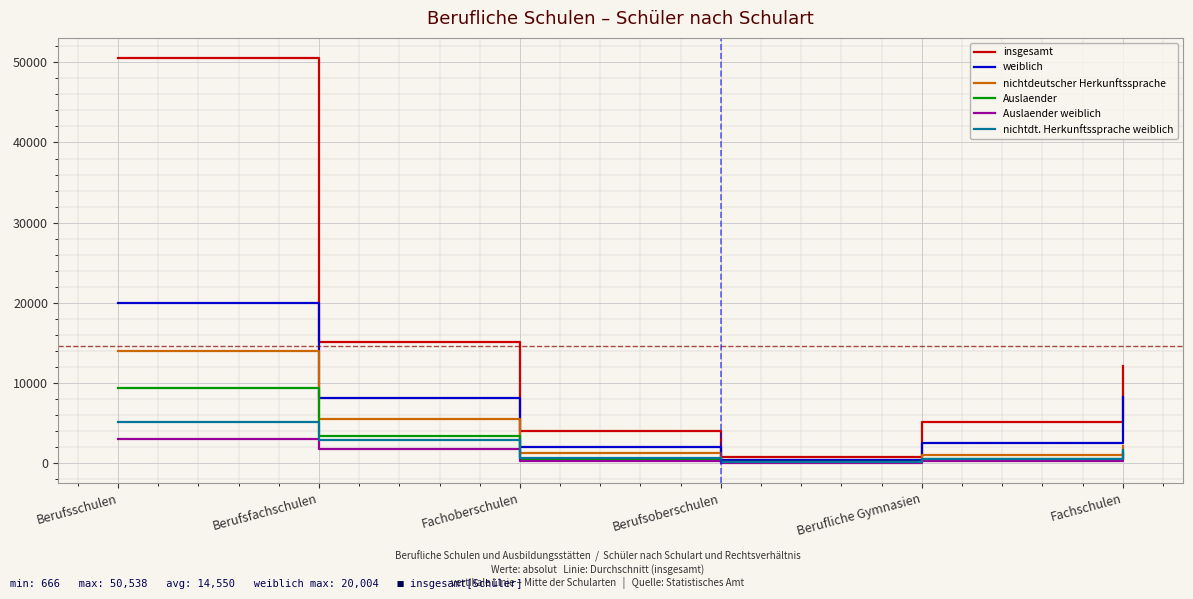

Is it true that nichtdt. Herkunftssprache weiblich equals 4834 at Berufsfachschulen?

False